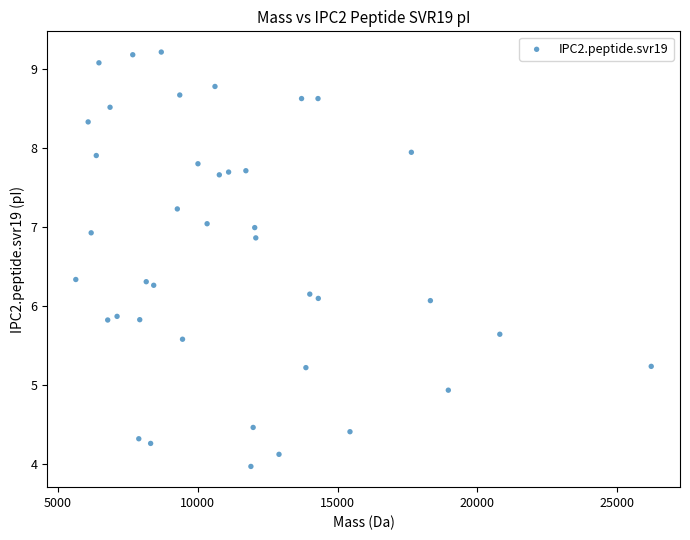

What is the range of X values (max minus min)?

20577.2